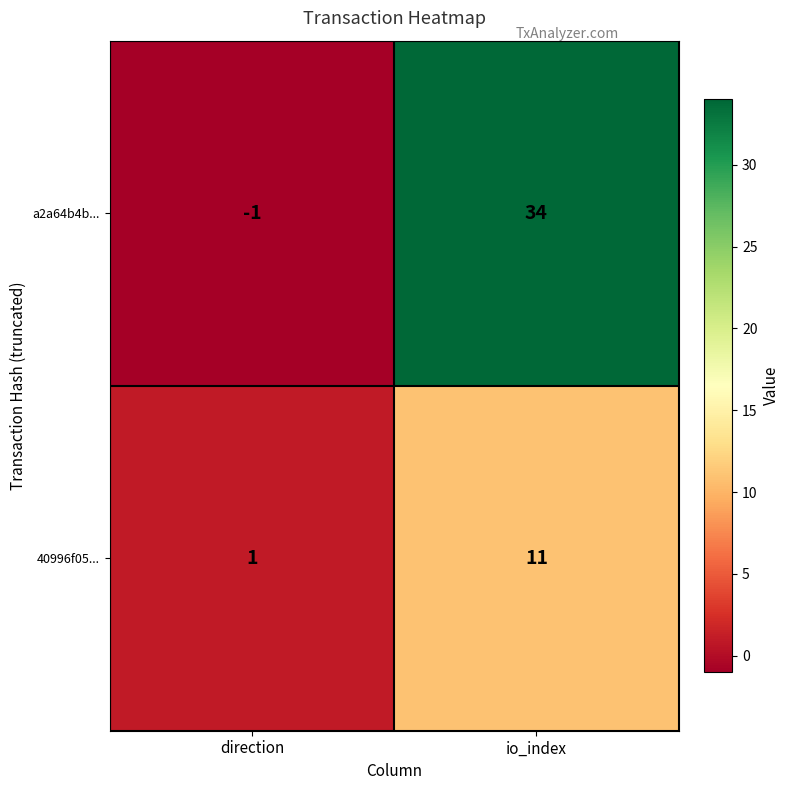

Reading left to right, list all the values displayed in this chart.

a2a64b4b...: direction=-1	io_index=34
40996f05...: direction=1	io_index=11